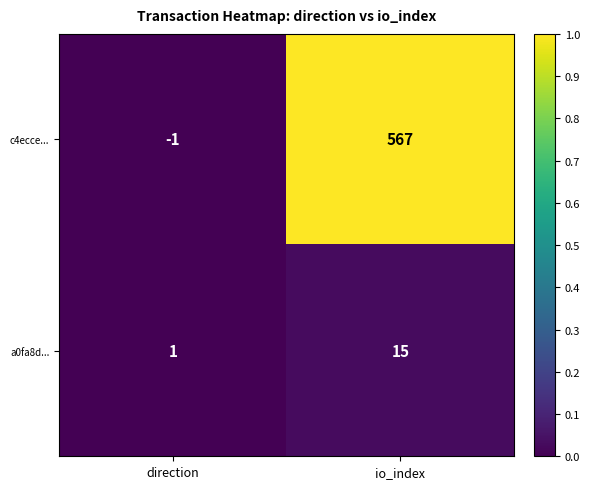

At which label does a0fa8d... reach its minimum?

direction